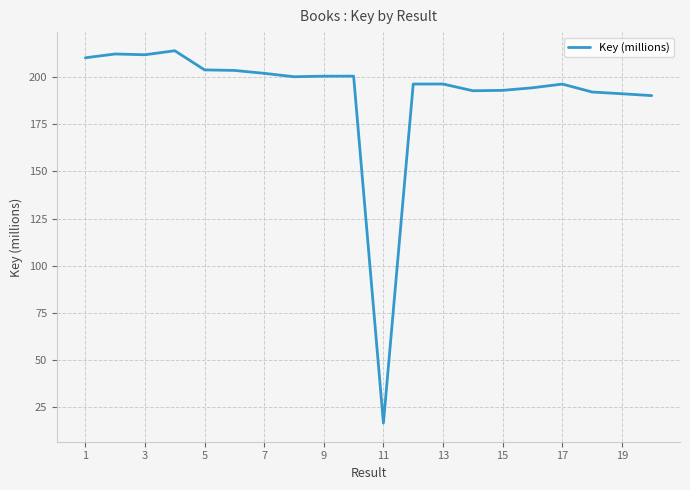

What is the greatest value displayed?

214.1